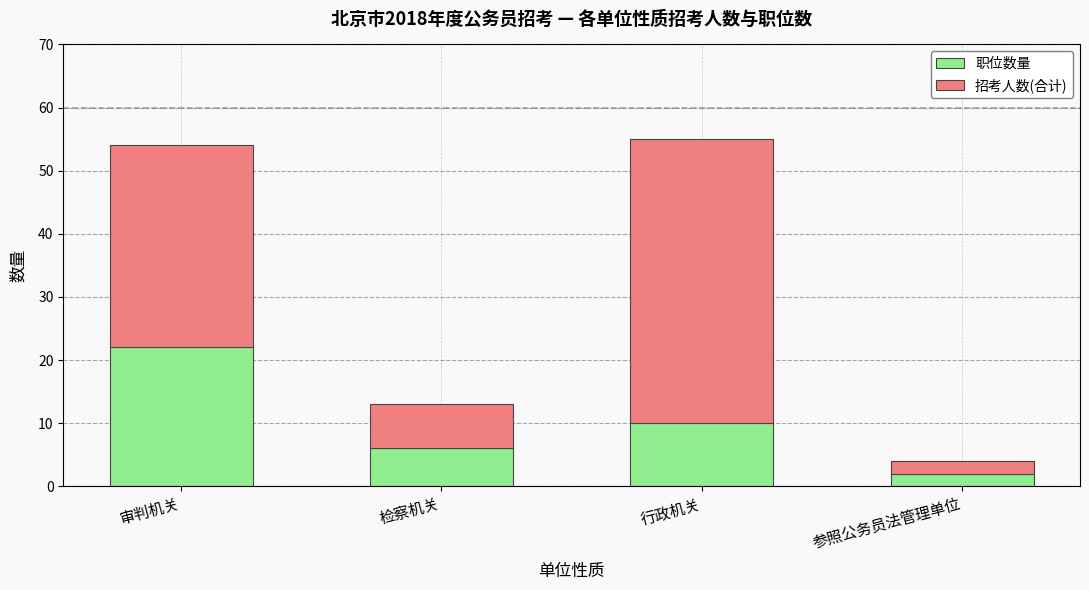

Count the 职位数量 values in the range 6 to 22.

3